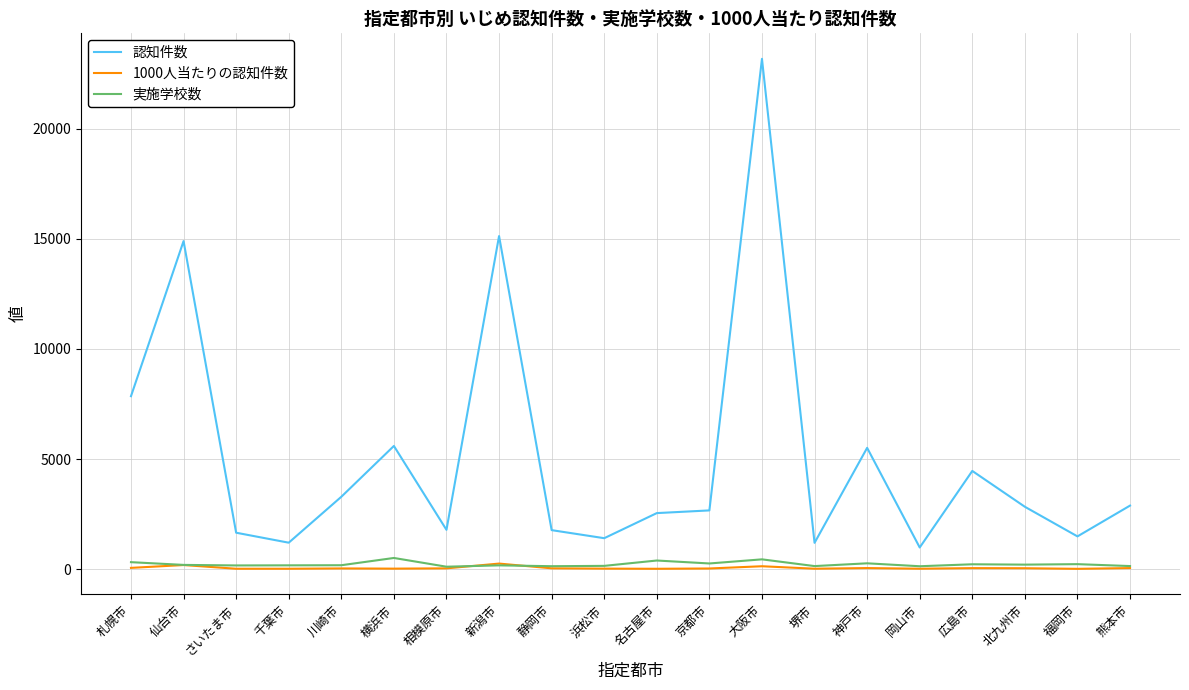

What are all the series names shown in the legend?

認知件数, 1000人当たりの認知件数, 実施学校数